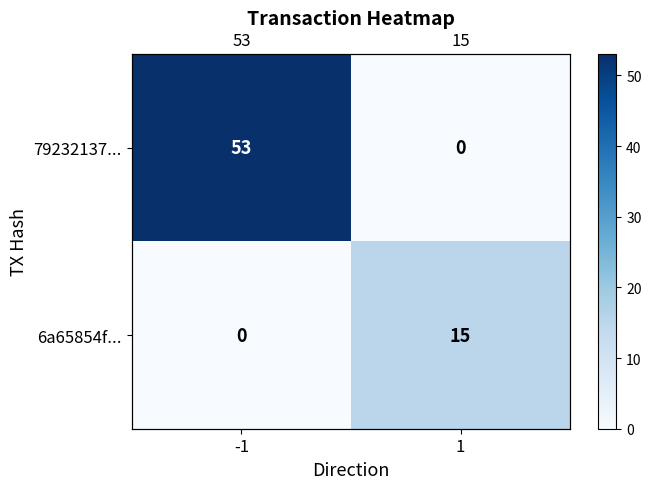

At which label is 6a65854f... closest to 7?

-1